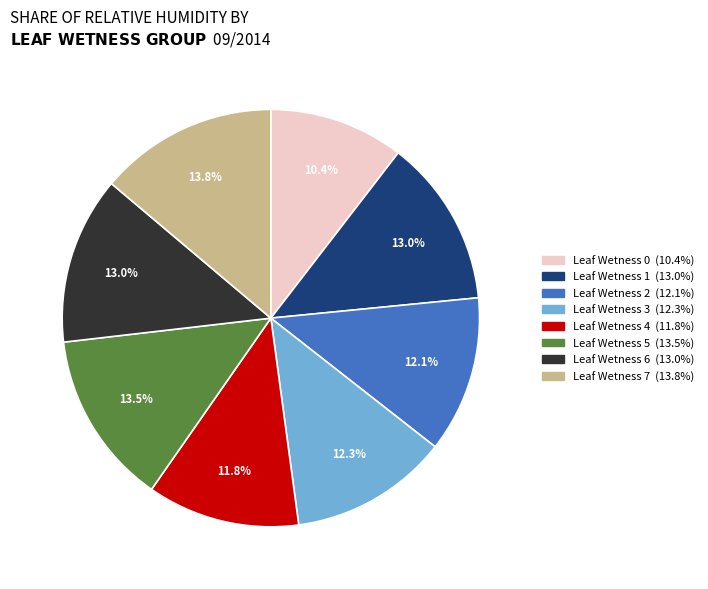

To the nearest percent, what is the difference between the largest and smallest slice percentages?

3%